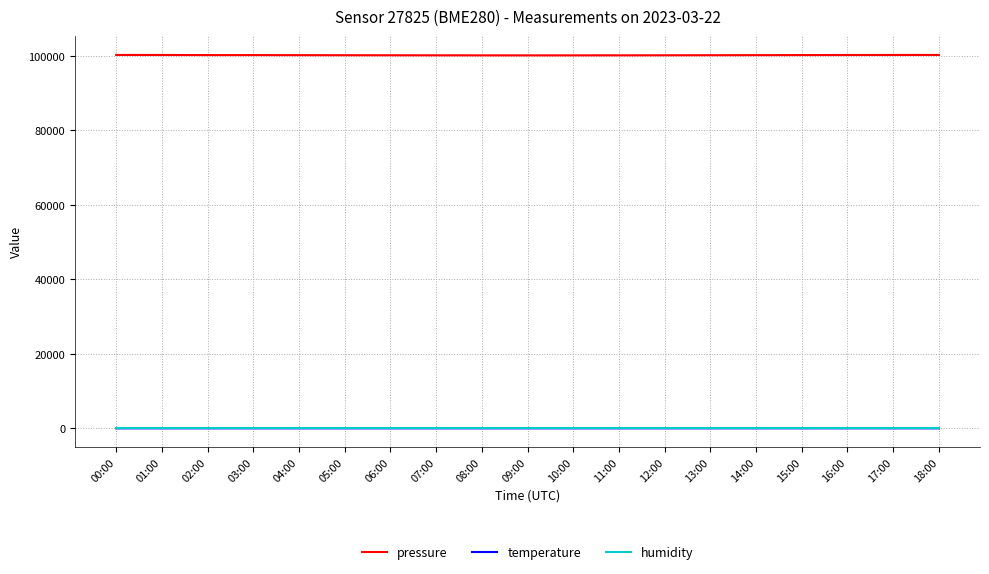

True or false: pressure and humidity cross at least once.

False